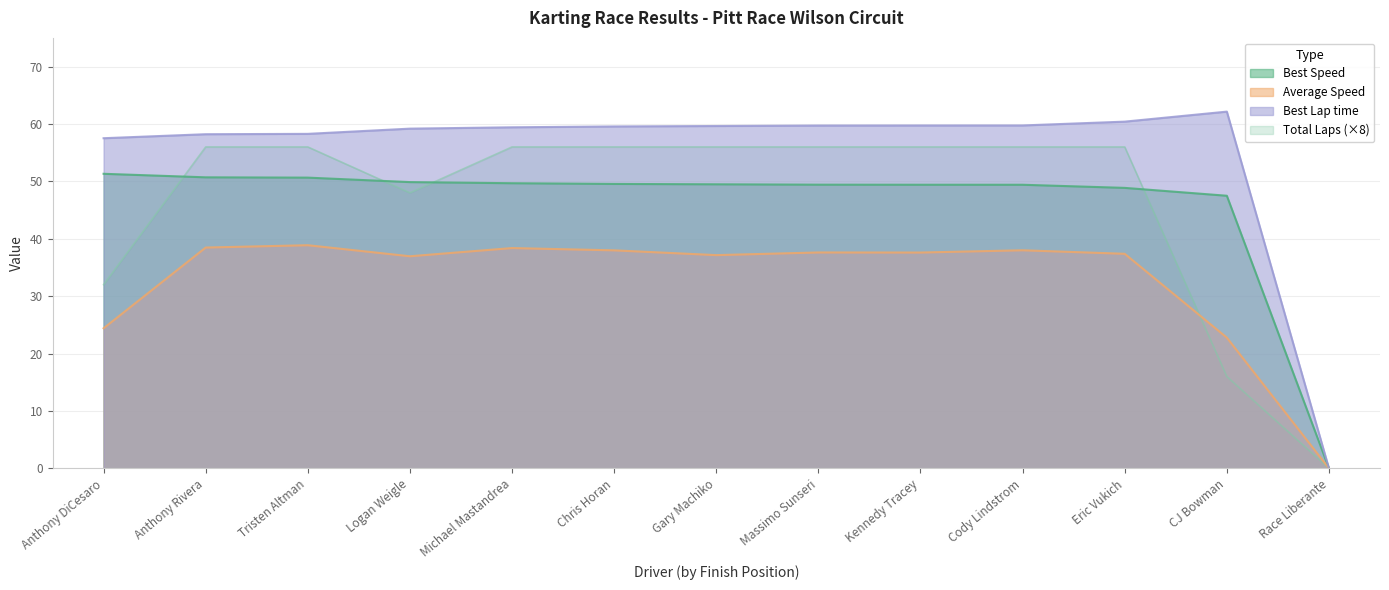

True or false: Best Lap time and Total Laps intersect in this chart.

False